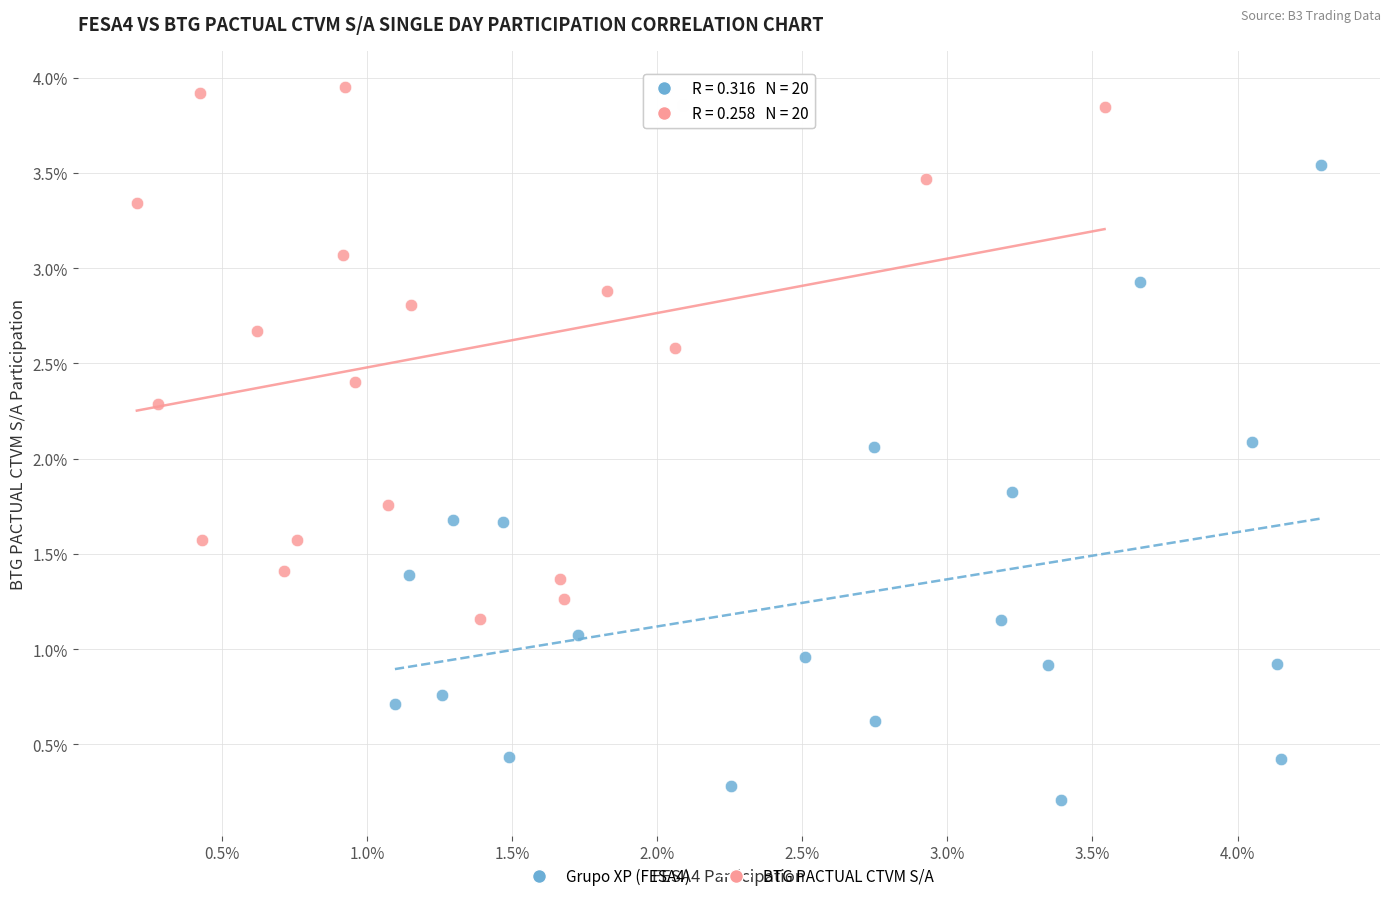

Which series has the widest spread of Y values?

Grupo XP (FESA4)